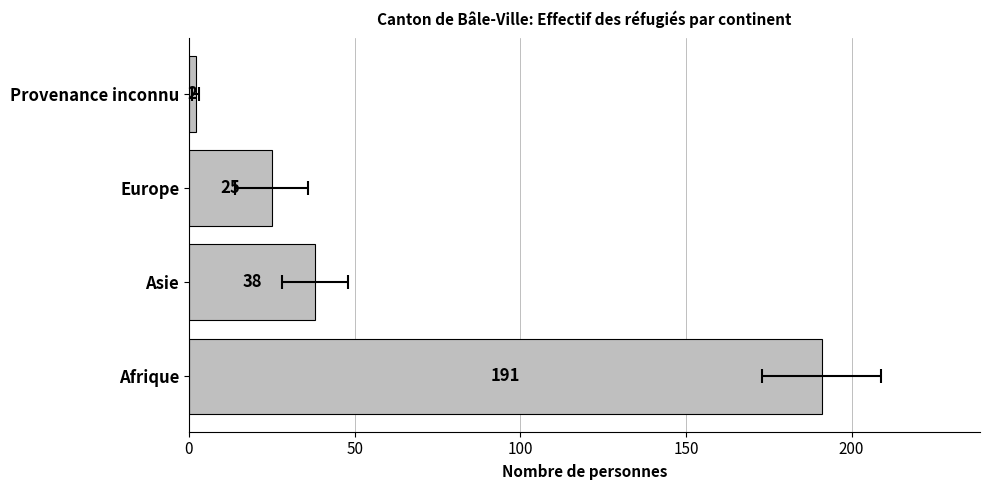

Reading left to right, list all the values displayed in this chart.

191	38	25	2